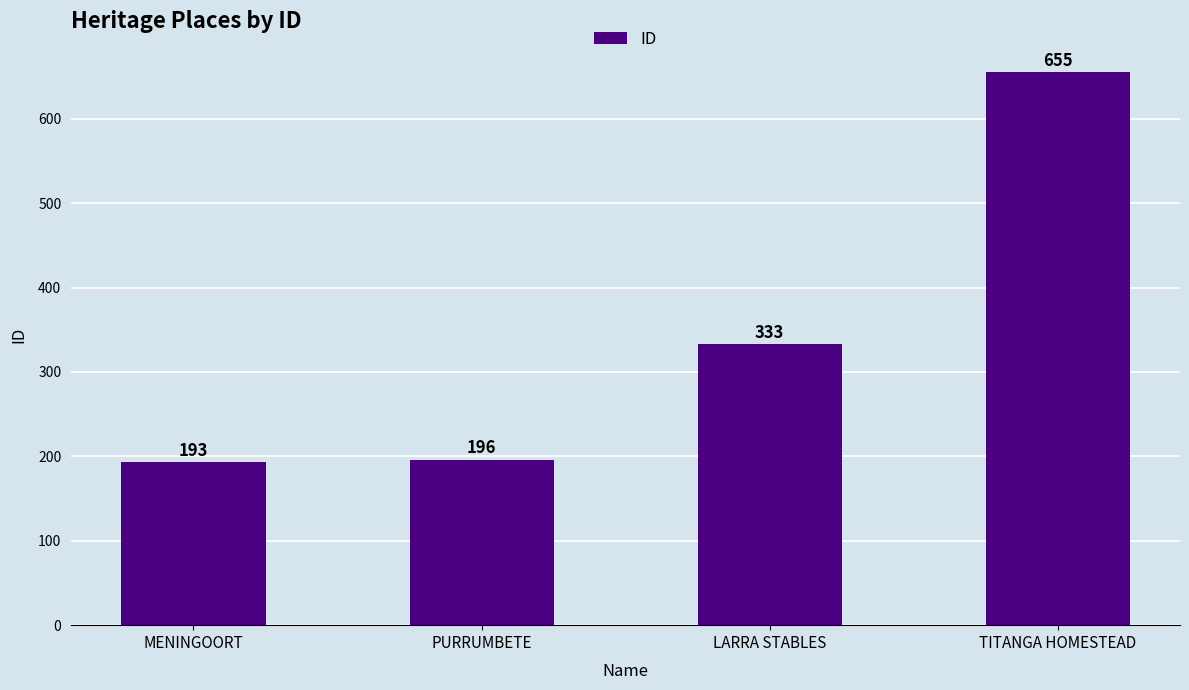

Approximately how many times larger is the value at PURRUMBETE compared to TITANGA HOMESTEAD?

0.3